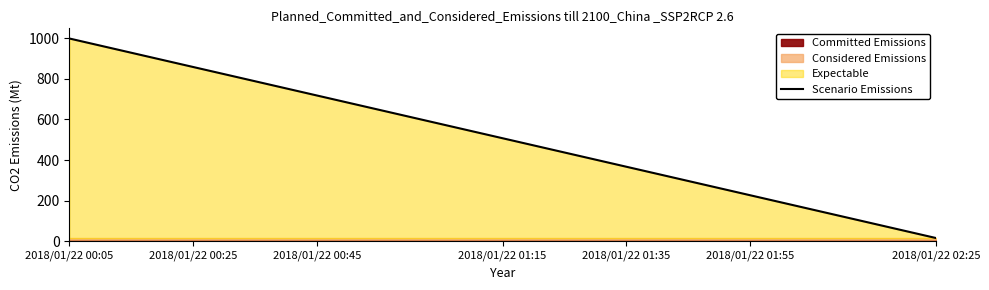

The value of Scenario Emissions at 2018/01/22 01:35 is 367.1. True or false?

True